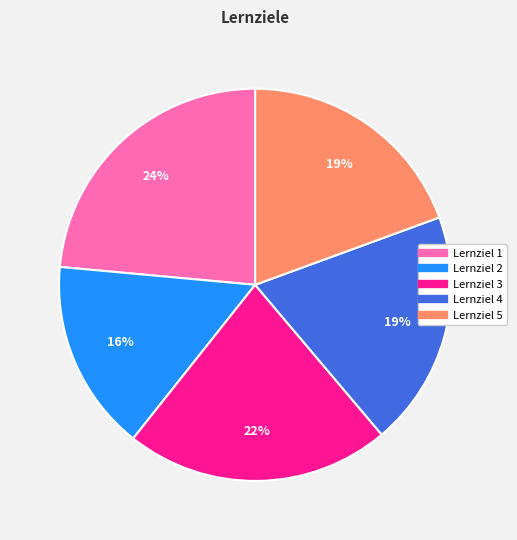

Count the number of slices in the pie.

5